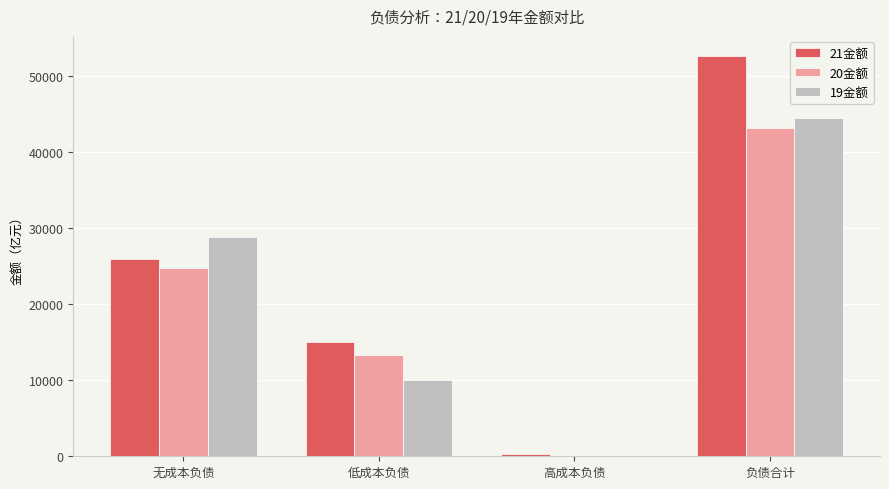

True or false: 19金额 has a value of 58533.2 at 负债合计.

False